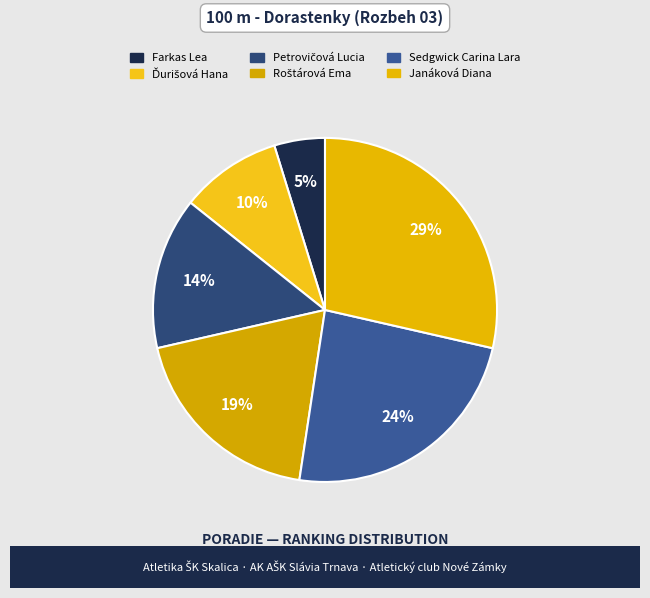

The Petrovičová Lucia slice represents 22% of the pie. True or false?

False